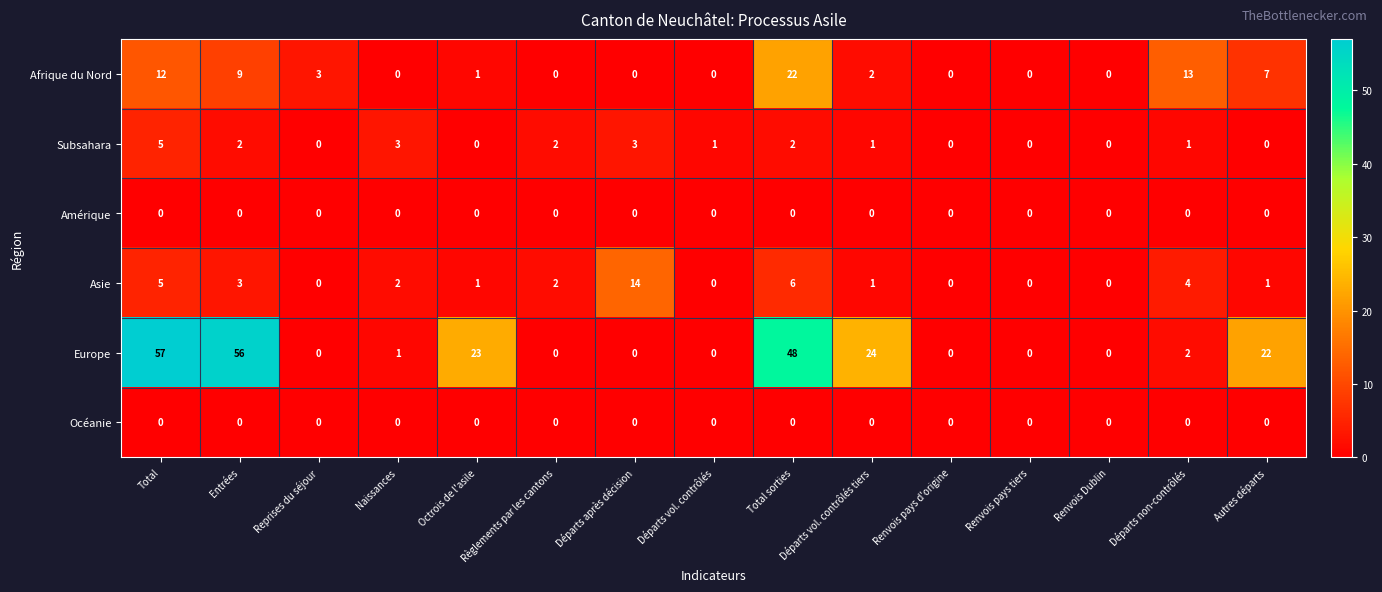

What is the average value of the Europe series?

16